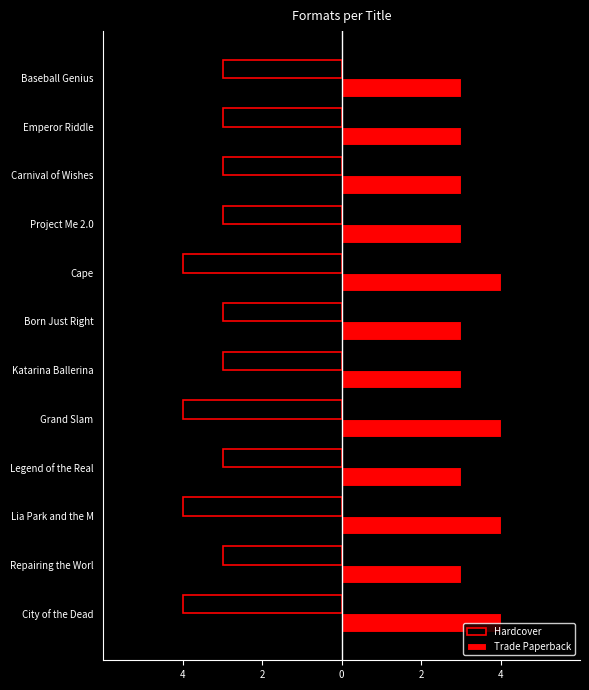

What are all the series names shown in the legend?

Hardcover, Trade Paperback